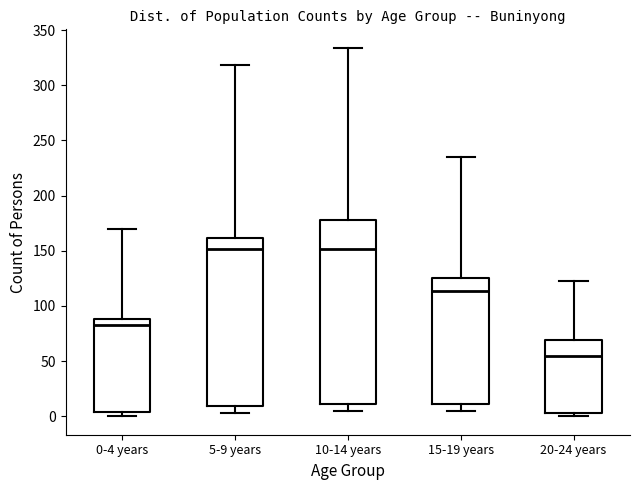

Where is the lower edge of the box for 20-24 years on the y-axis? The values are not printed on the chart, so give them approximately, as read against the axis.

5